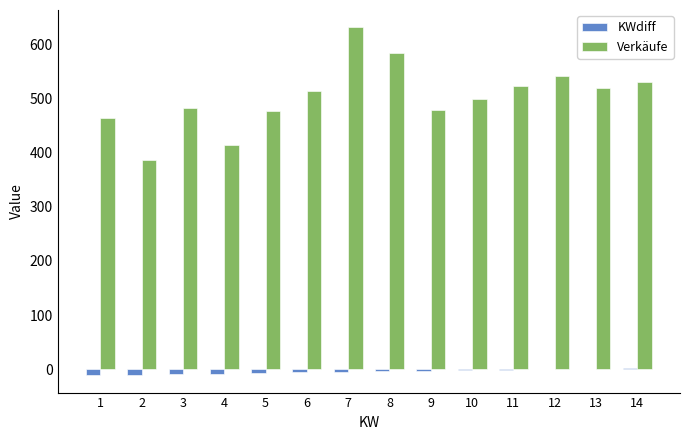

How many data points in KWdiff are above -4?

6